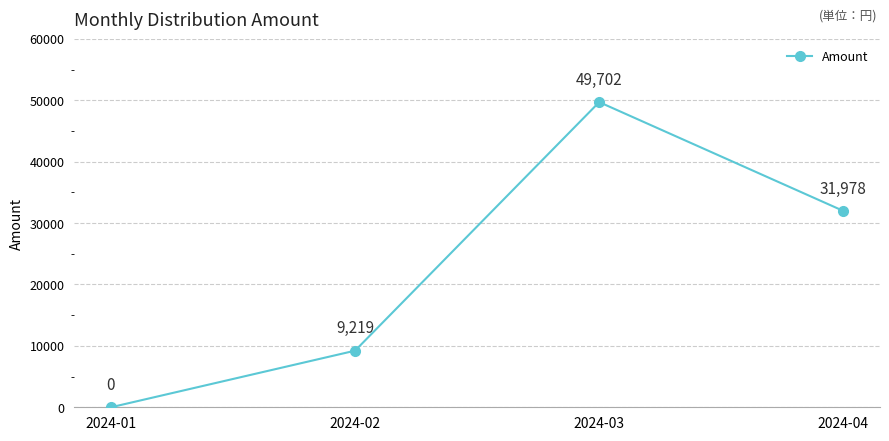

What is the difference between the maximum and minimum values?

49702.4